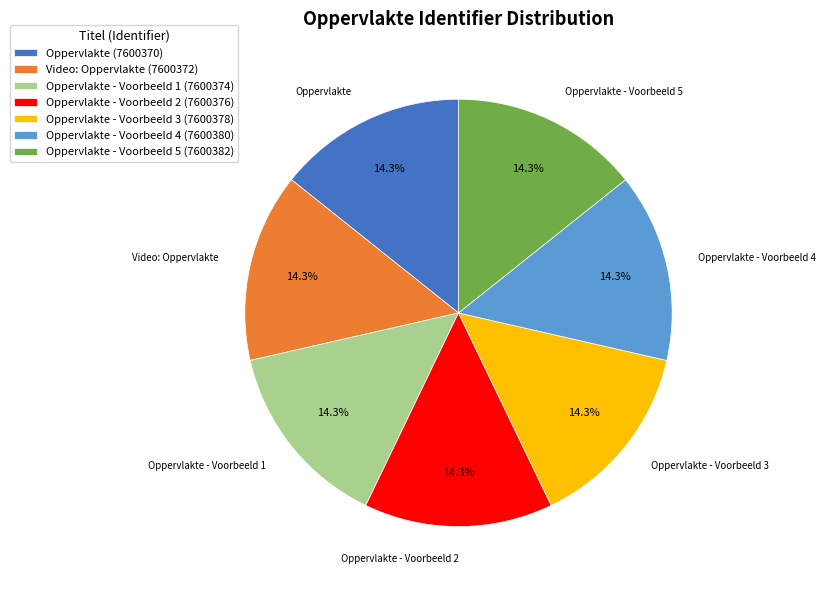

Do Oppervlakte (7600370) and Oppervlakte - Voorbeeld 3 (7600378) together represent more than half of the pie?

No